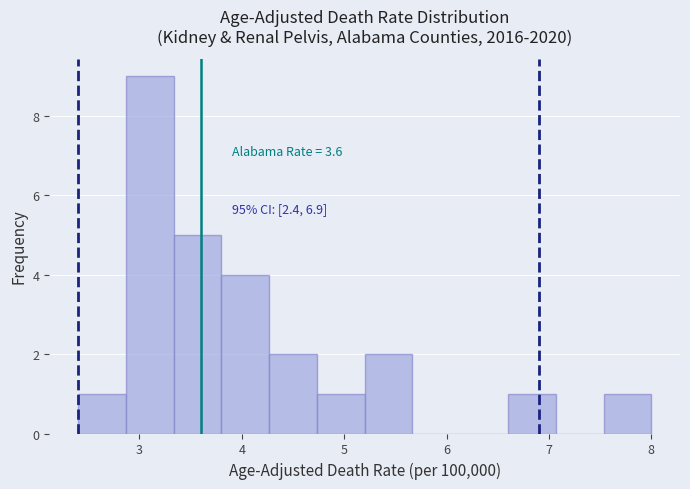

Over which range of the x-axis is the bar tallest?

2.9 to 3.3